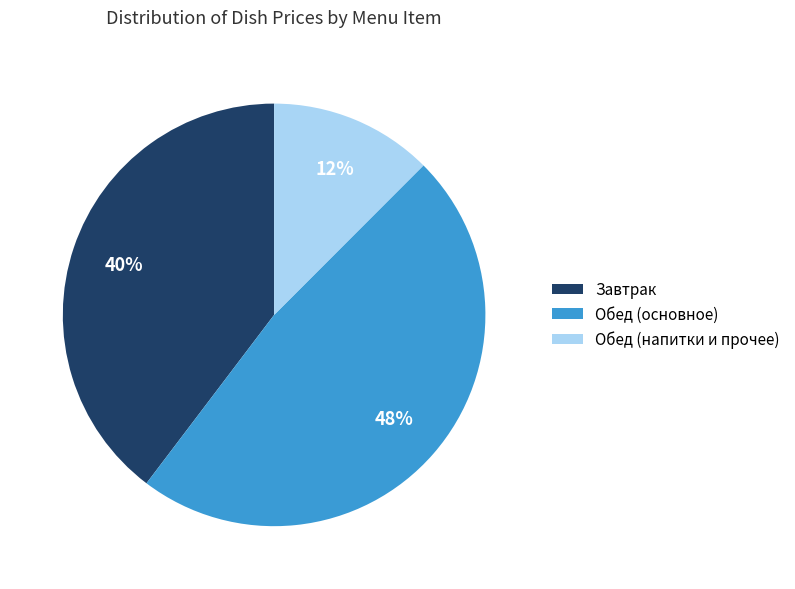

How many slices are in this pie chart?

3